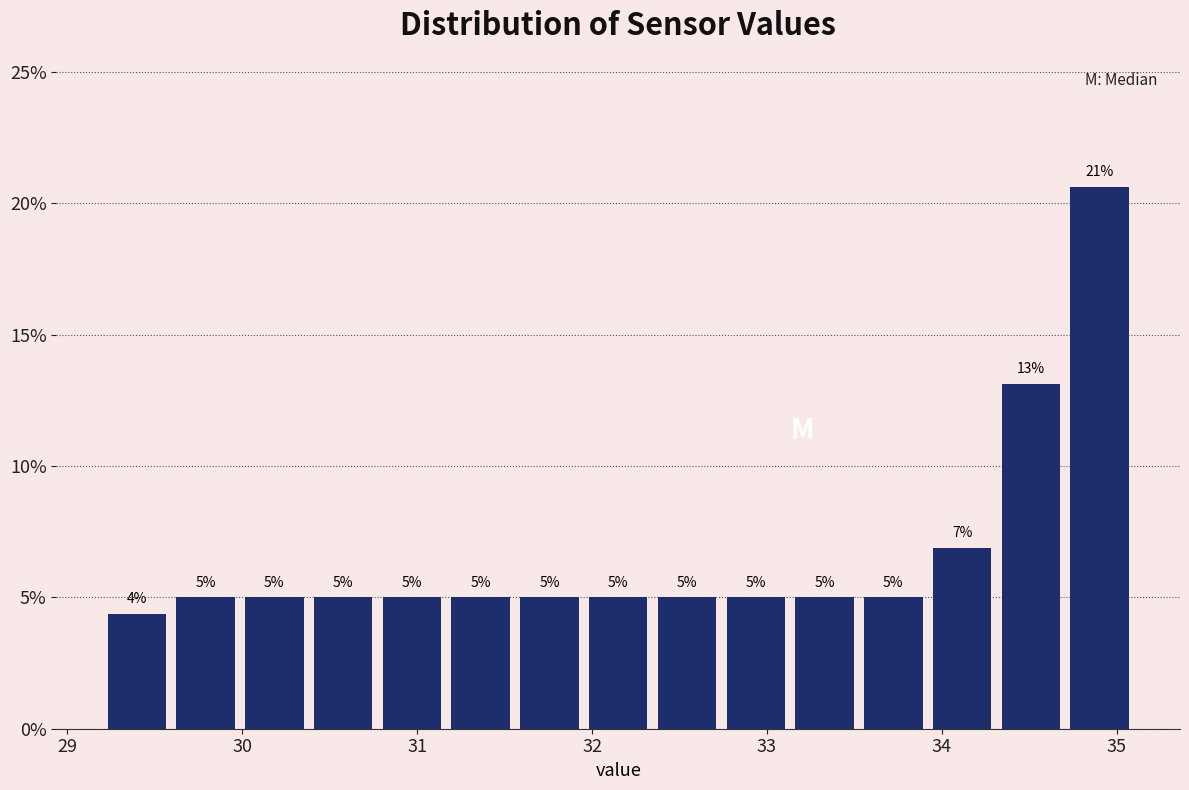

Around what value on the x-axis is the tallest bar? Give the approximate position of its centre, as read against the axis.

34.9